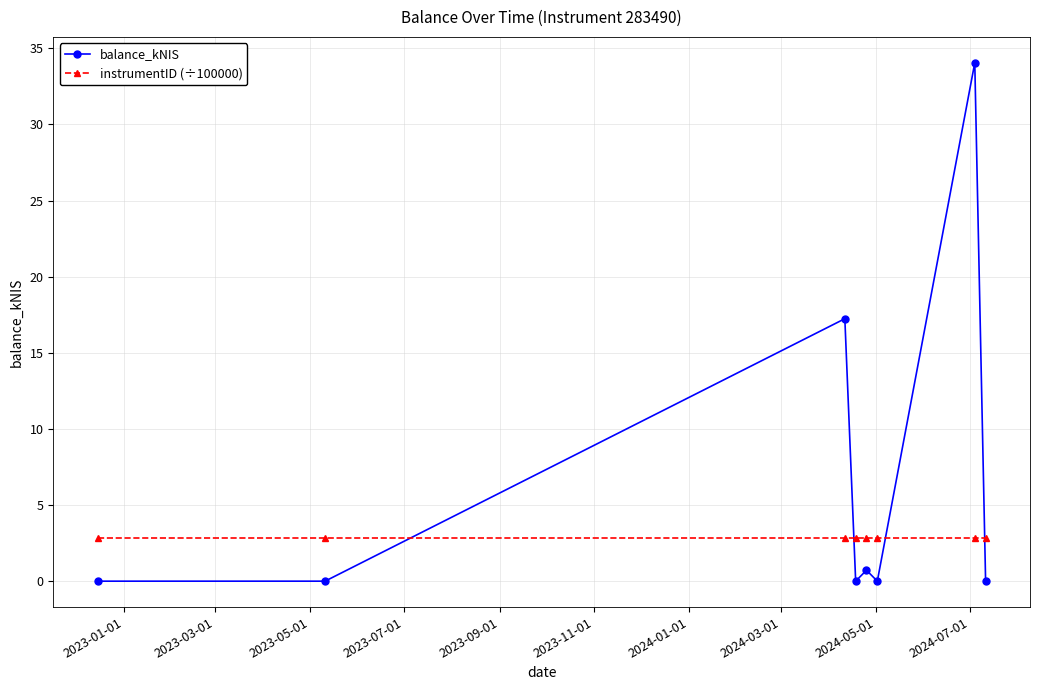

Does the chart display data point markers on the line(s)?

Yes